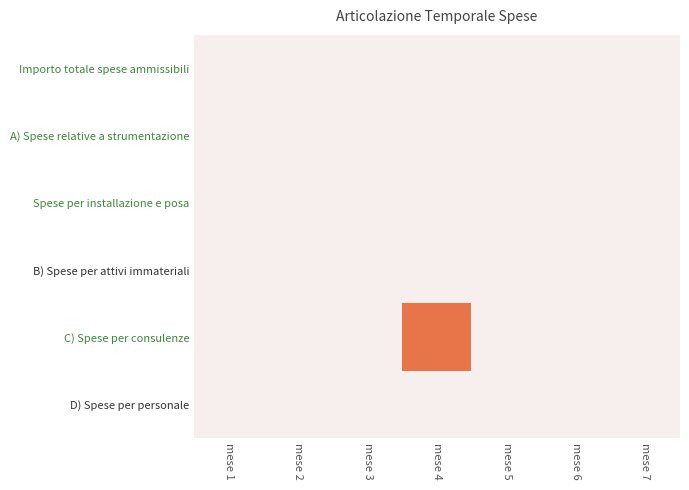

Which series has the widest spread of values?

C) Spese per consulenze